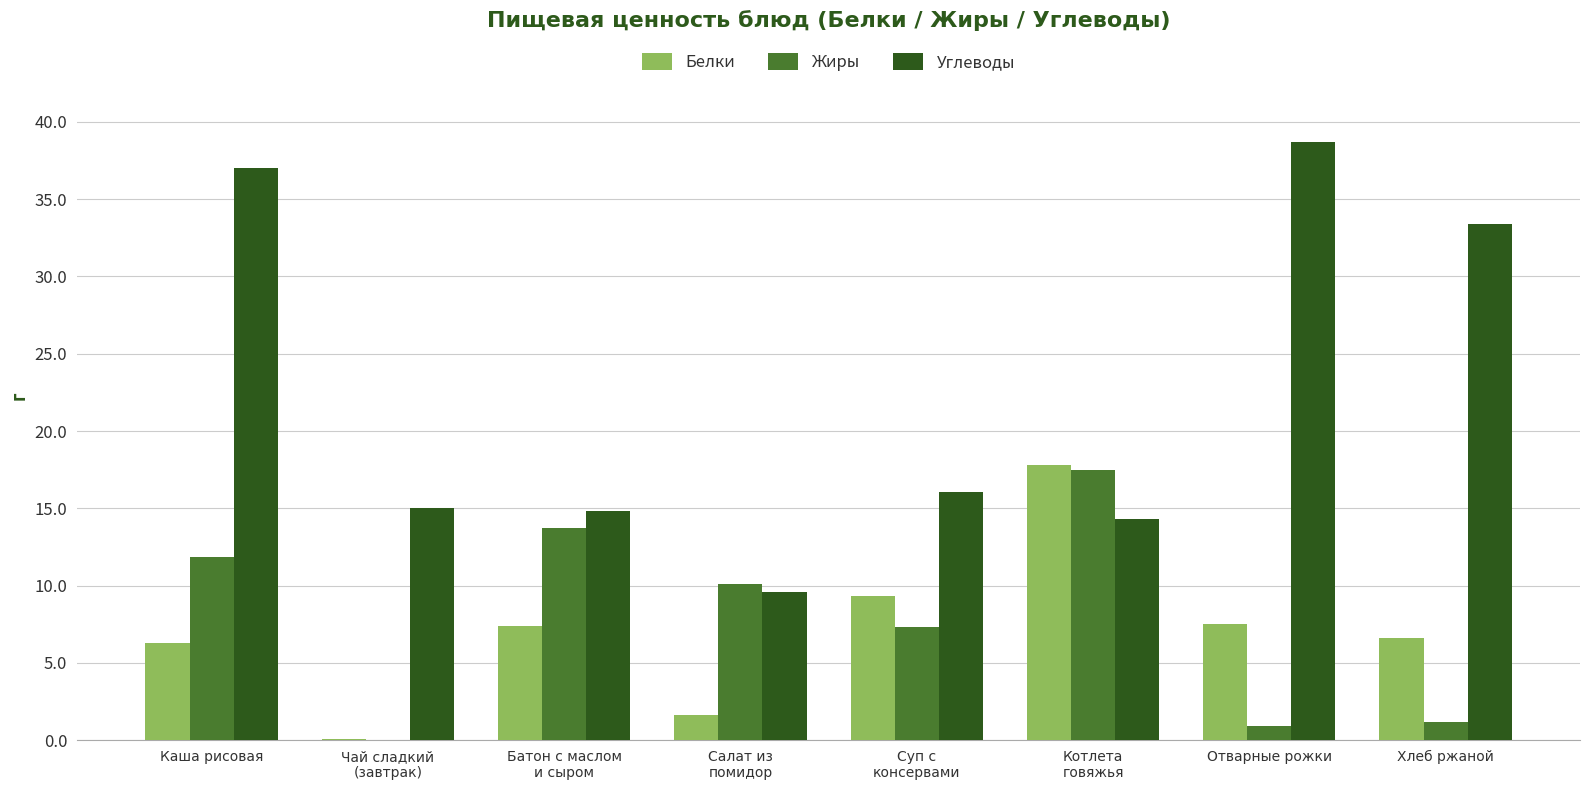

At which category is the sum across all series the highest?

Каша рисовая